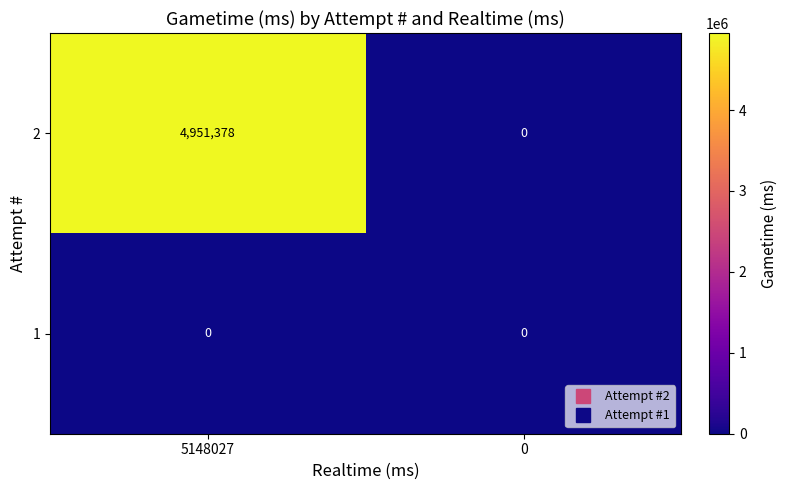

Rank the series by their maximum value, from lowest to highest.

1, 2